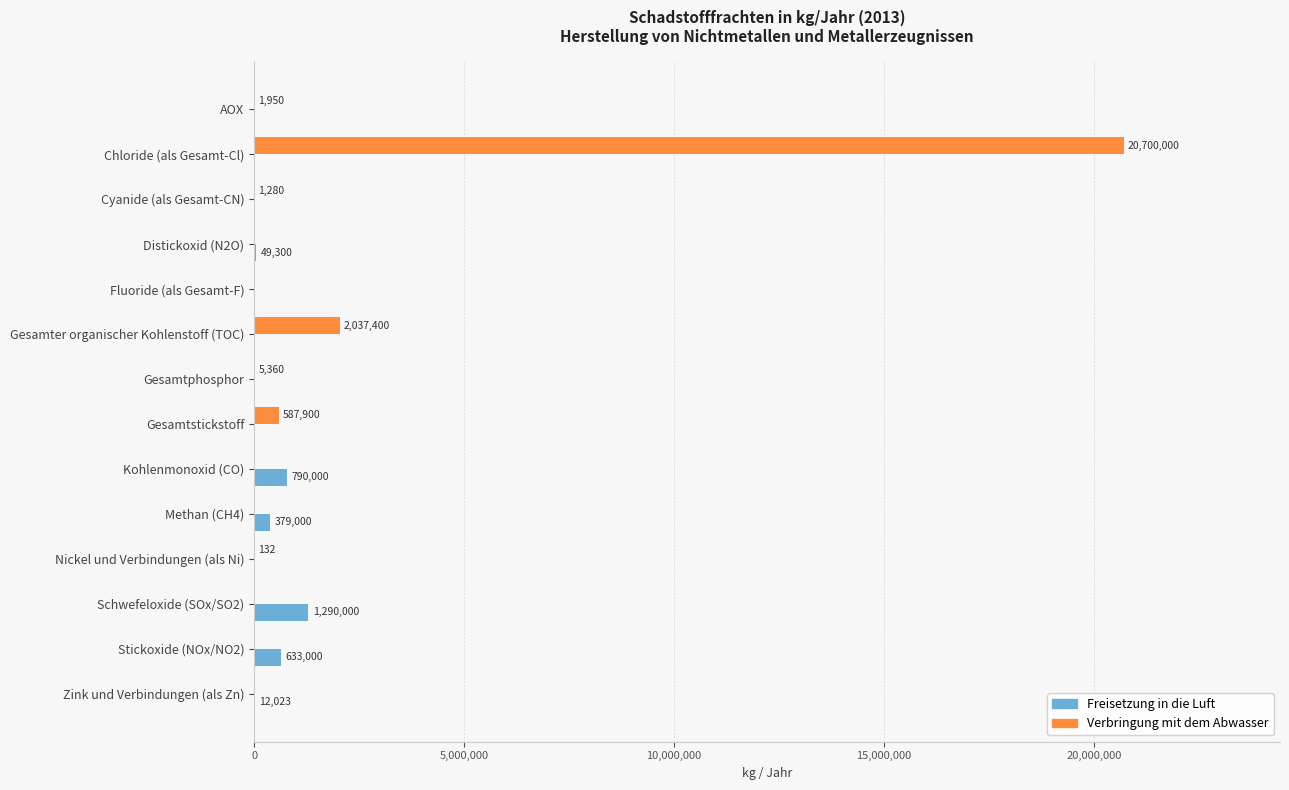

The Freisetzung in die Luft series shows -898408 at Chloride (als Gesamt-Cl). True or false?

False